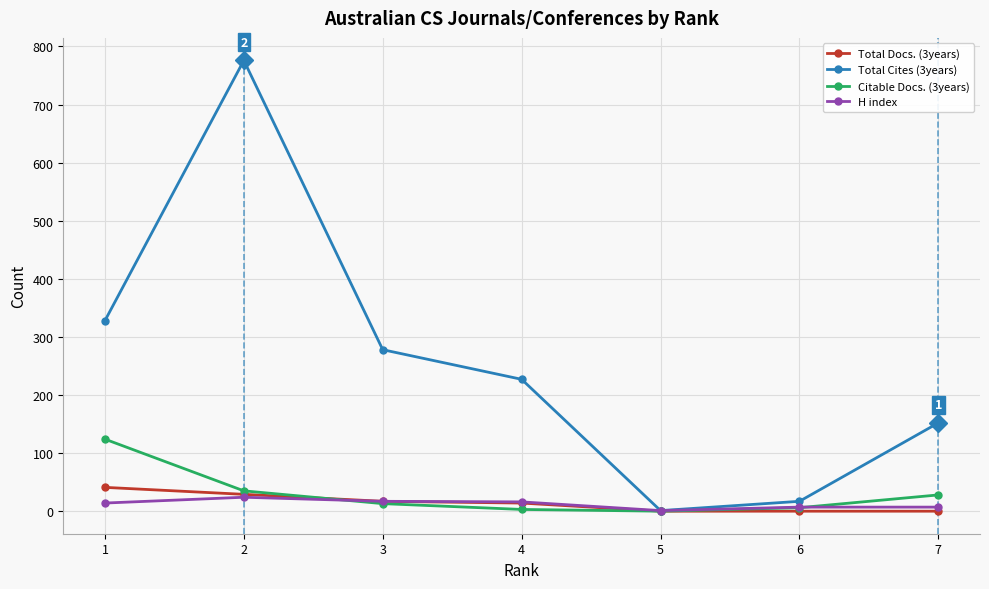

What are all the series names shown in the legend?

Total Docs. (3years), Total Cites (3years), Citable Docs. (3years), H index